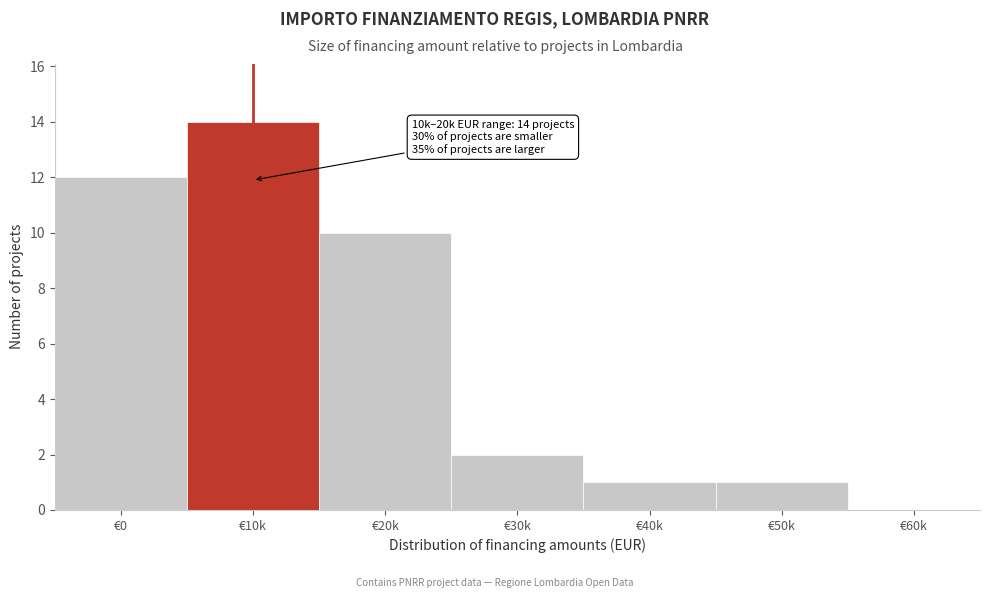

Reading right to left, list all the values displayed in this chart.

€60k=0	€50k=1	€40k=1	€30k=2	€20k=10	€10k=14	€0=12